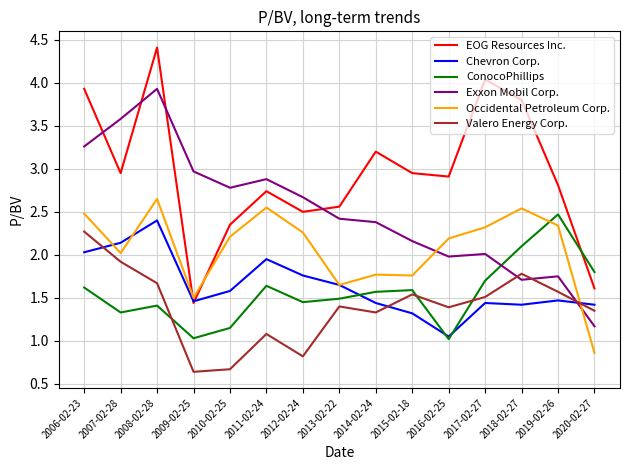

Does the chart have visible grid lines?

Yes